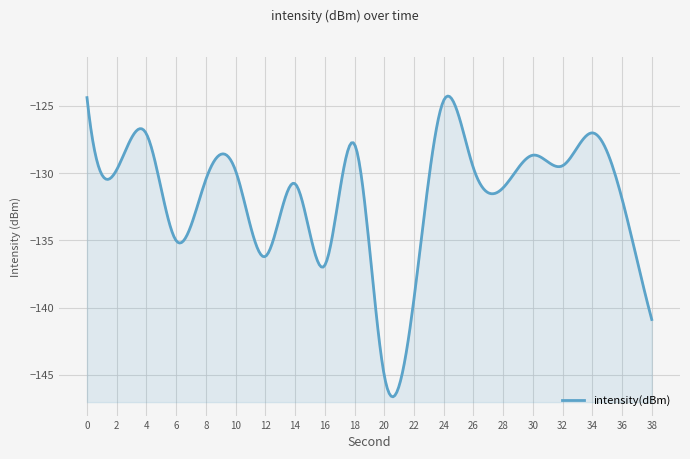

How many interior local valleys (lower than both neighbors) does the data have?

7